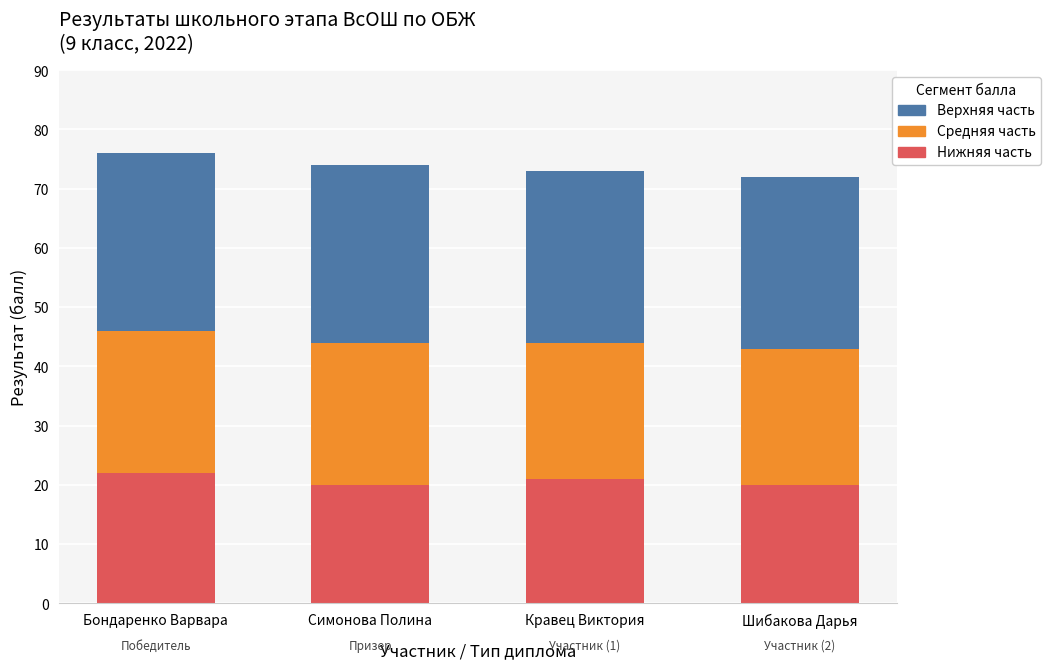

What is the total value across all series at Бондаренко Варвара?

76